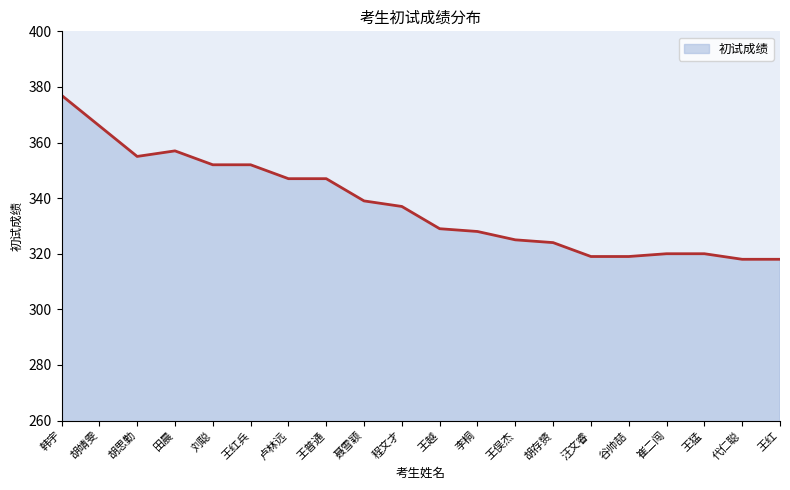

Does the chart display data point markers on the line(s)?

No